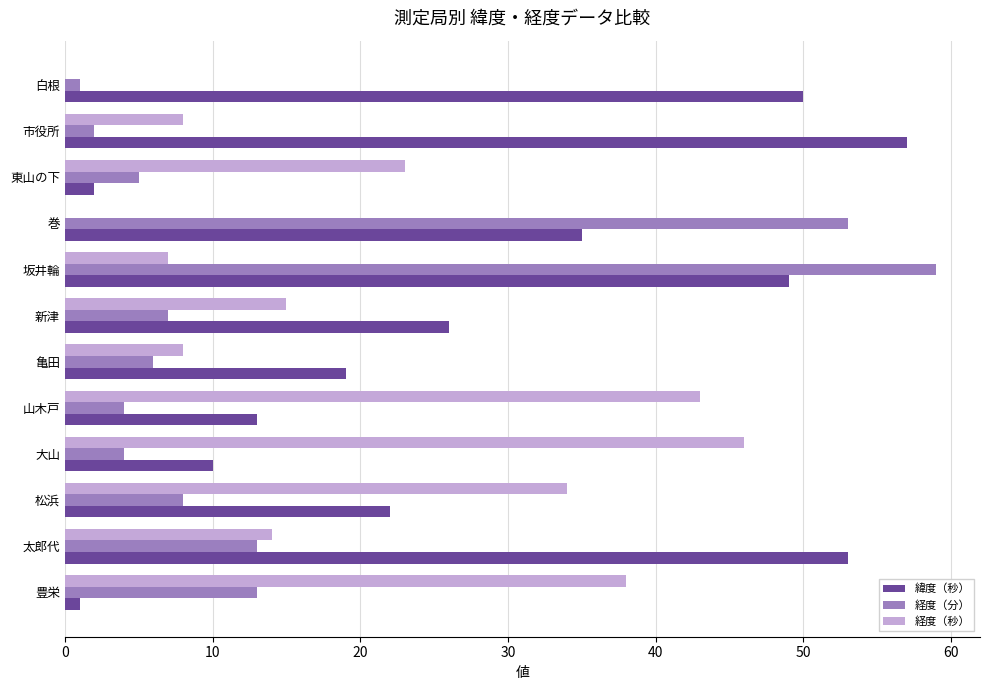

What is the maximum value for 緯度（秒）?

57